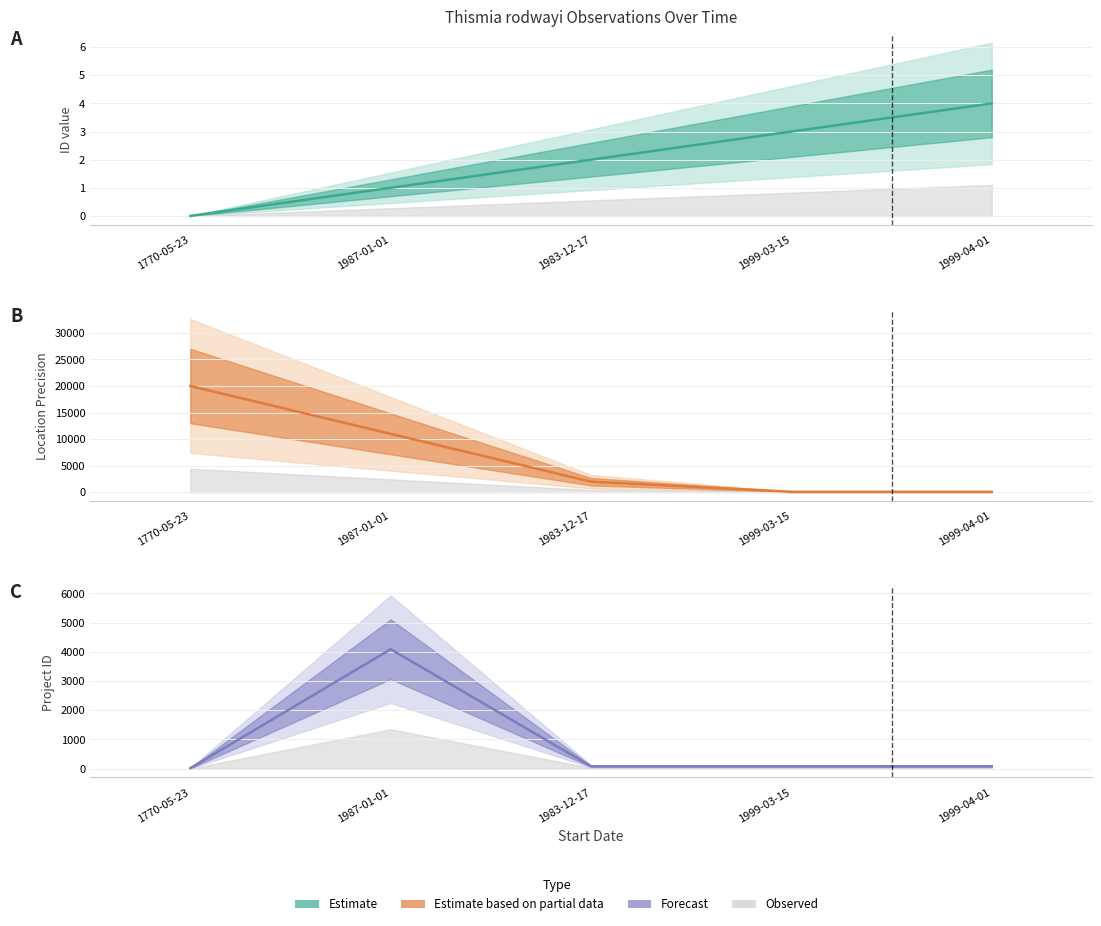

True or false: ID and LocationPrecision intersect in this chart.

False